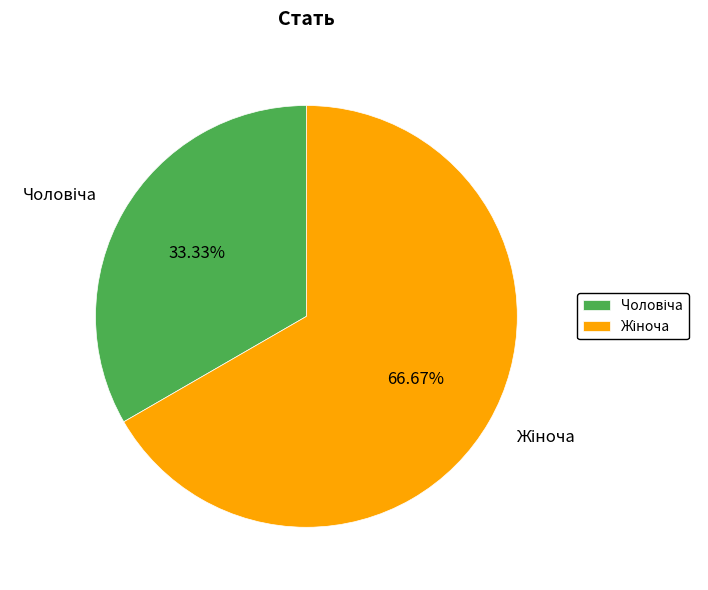

To the nearest percent, what is the difference between the largest and smallest slice percentages?

33%